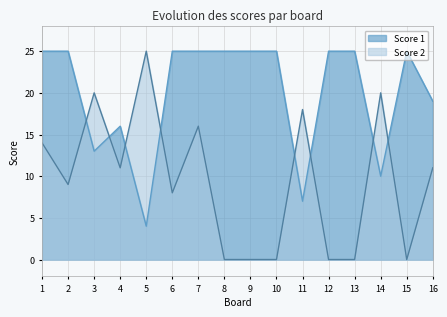

Count the number of categories in the chart.

16